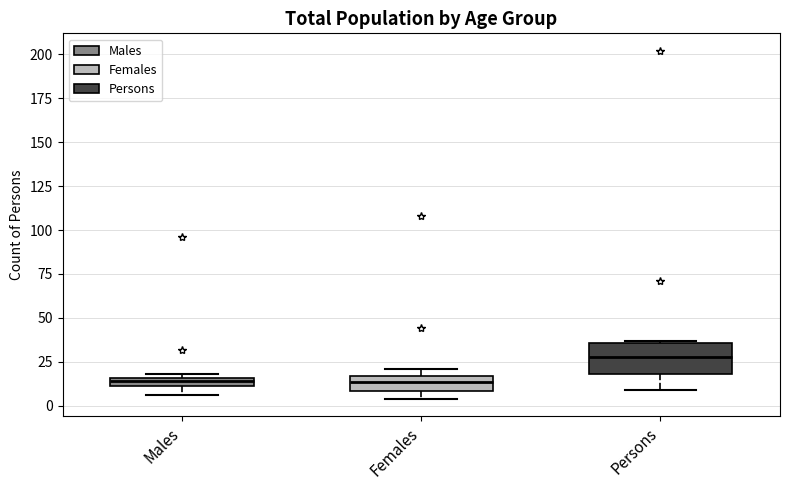

Where does the lower whisker of the box for Persons end on the y-axis? The values are not printed on the chart, so give them approximately, as read against the axis.

10